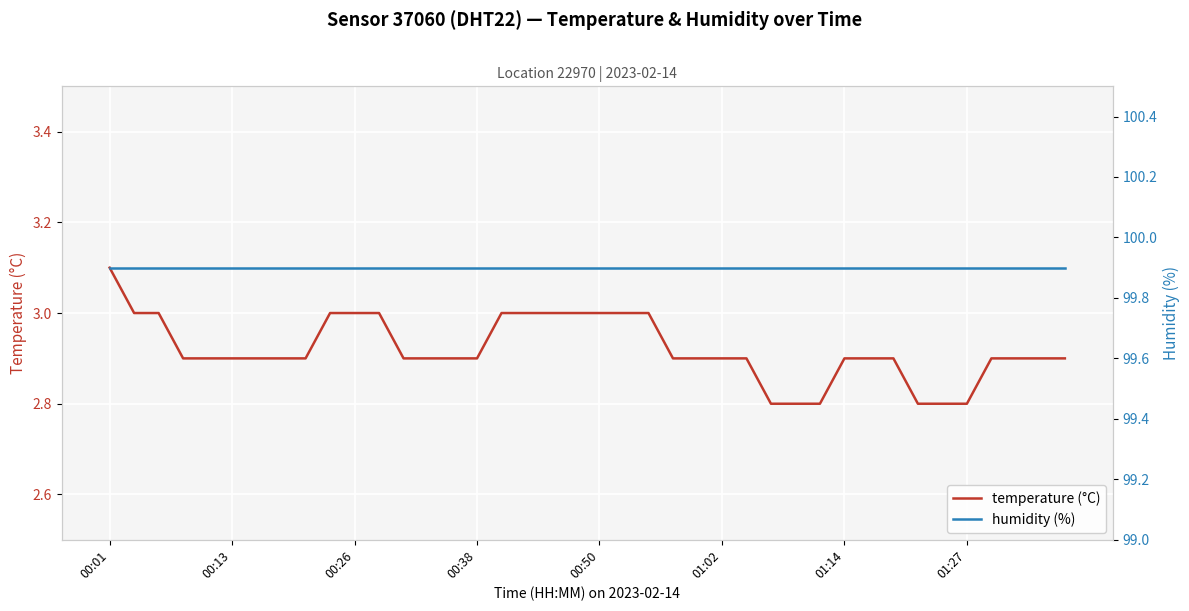

At how many categories does at least one series exceed 98?

40